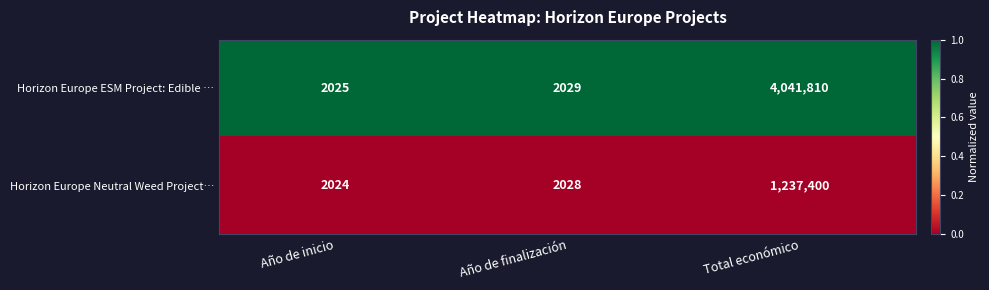

Between Año de inicio and Total económico, which series saw the biggest shift?

Horizon Europe ESM Project: Edible …